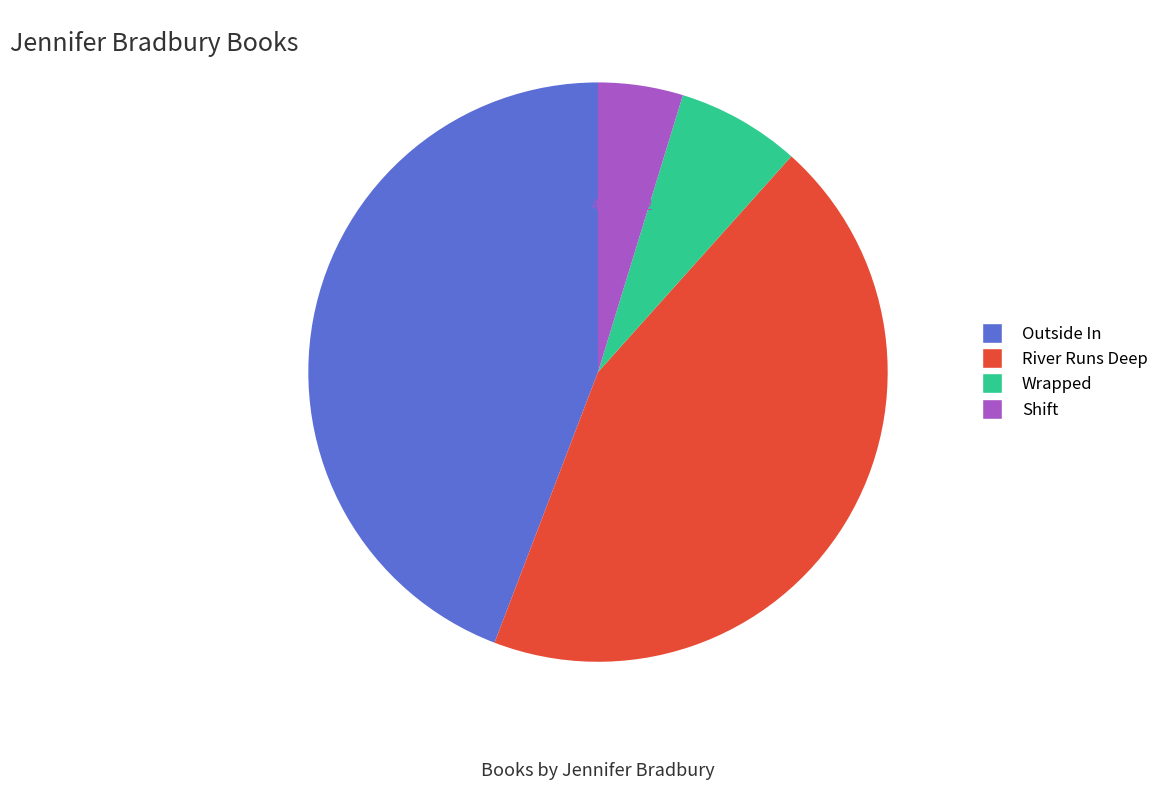

What is the ratio of the value at Shift to the value at Wrapped?

0.7